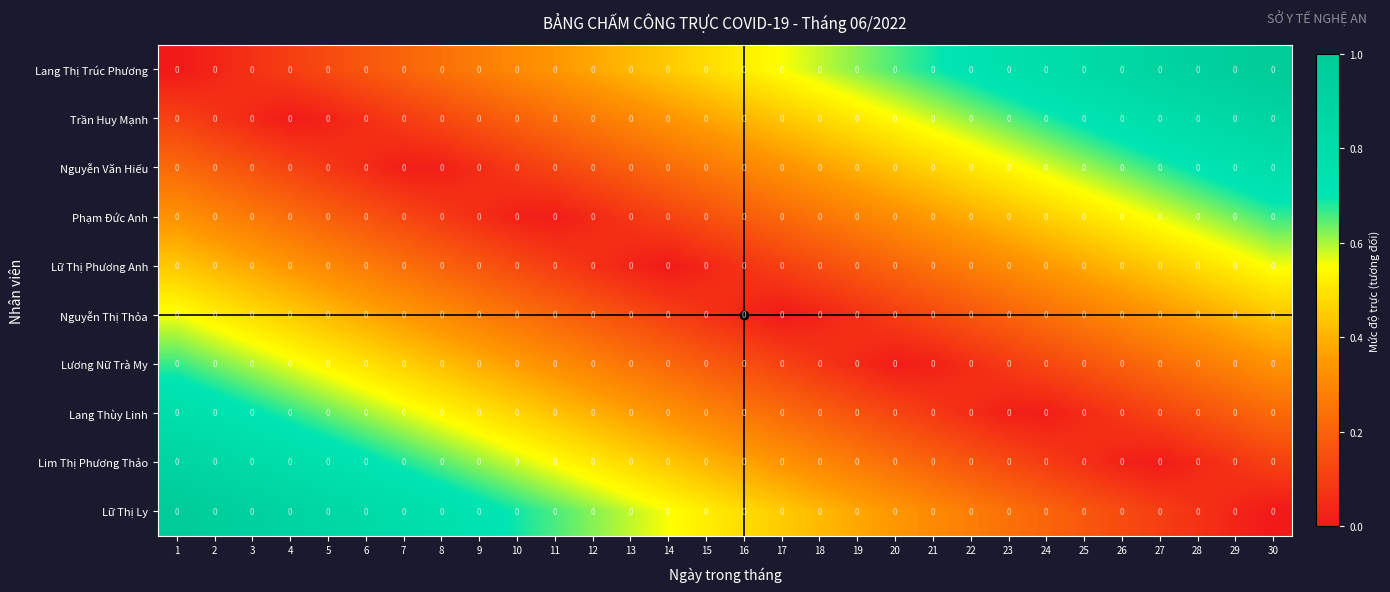

How many series are shown in this chart?

10